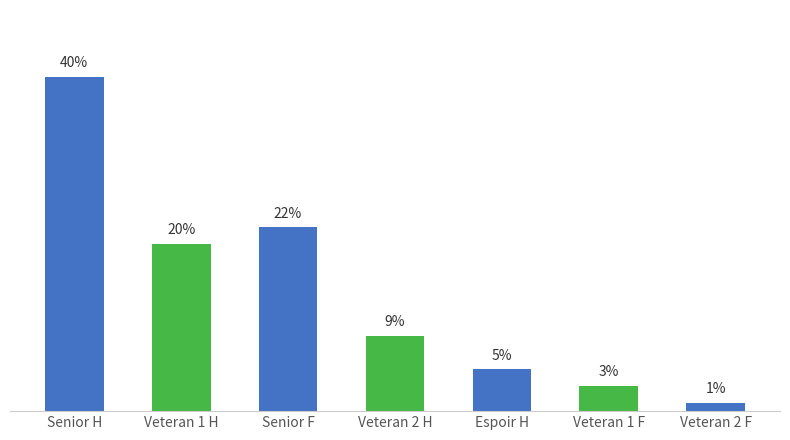

Rank the categories by value from lowest to highest.

Veteran 2 F, Veteran 1 F, Espoir H, Veteran 2 H, Veteran 1 H, Senior F, Senior H